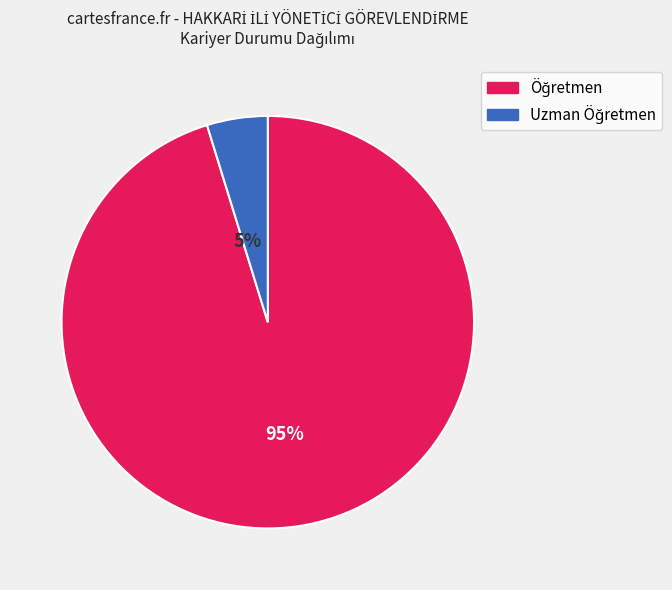

To the nearest percent, what is the difference between the largest and smallest slice percentages?

90%